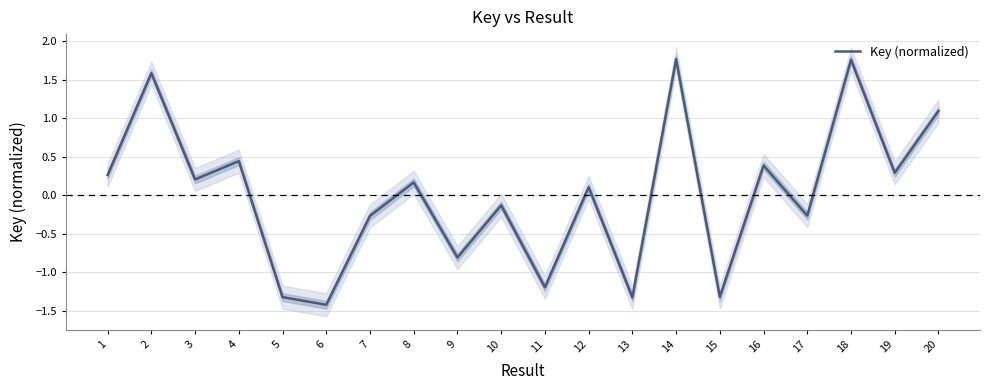

The chart shows a value of -0.1 at 10. True or false?

True